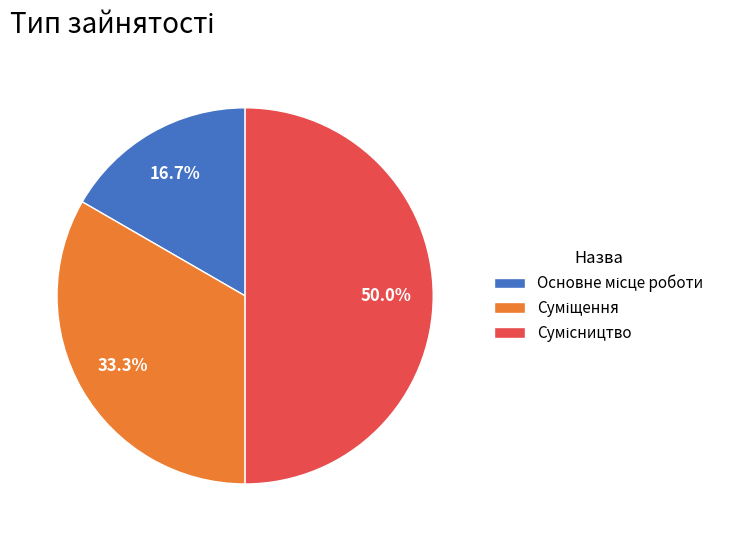

Does Основне місце роботи represent more than half of the total?

No